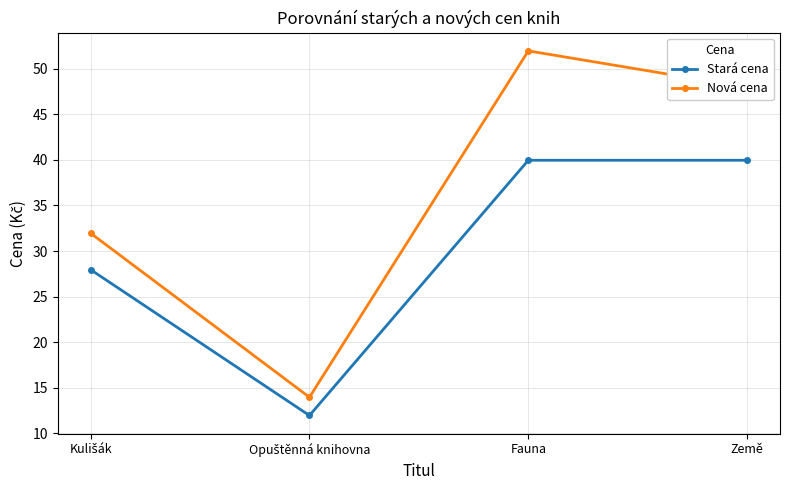

What is the difference between the maximum and minimum values in the Nová cena series?

38.0